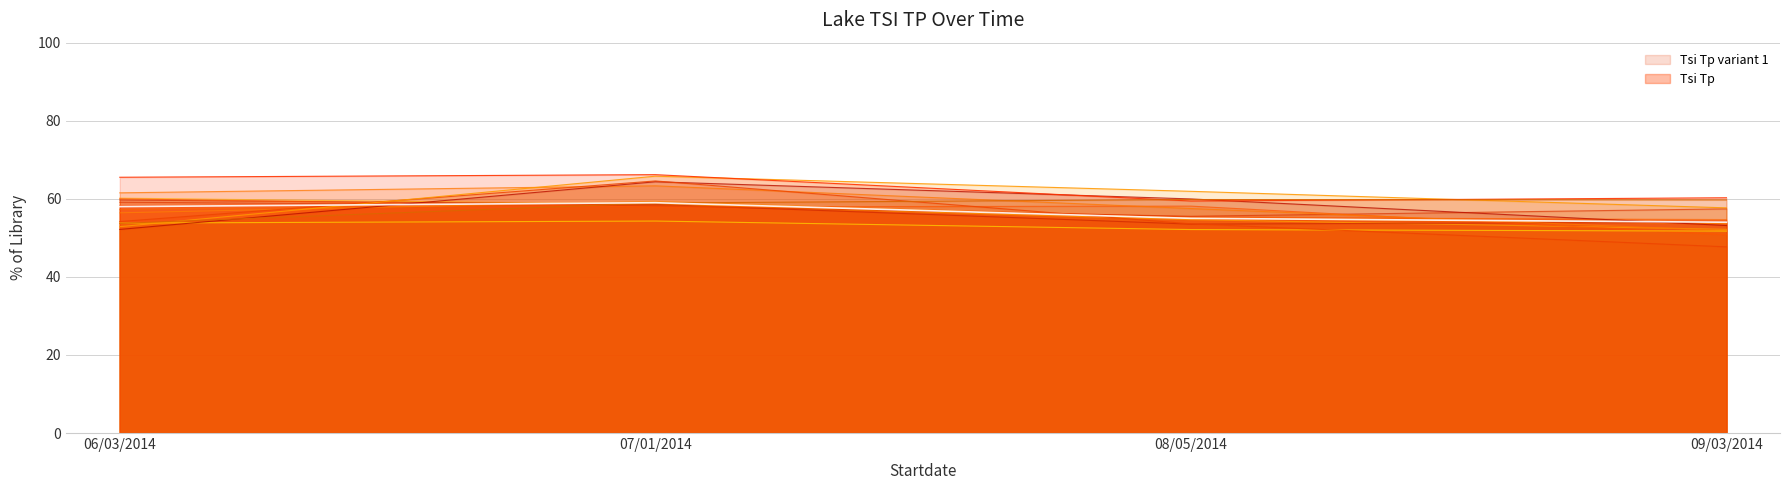

What is the ratio of the value at 08/05/2014 to the value at 07/01/2014?

0.9